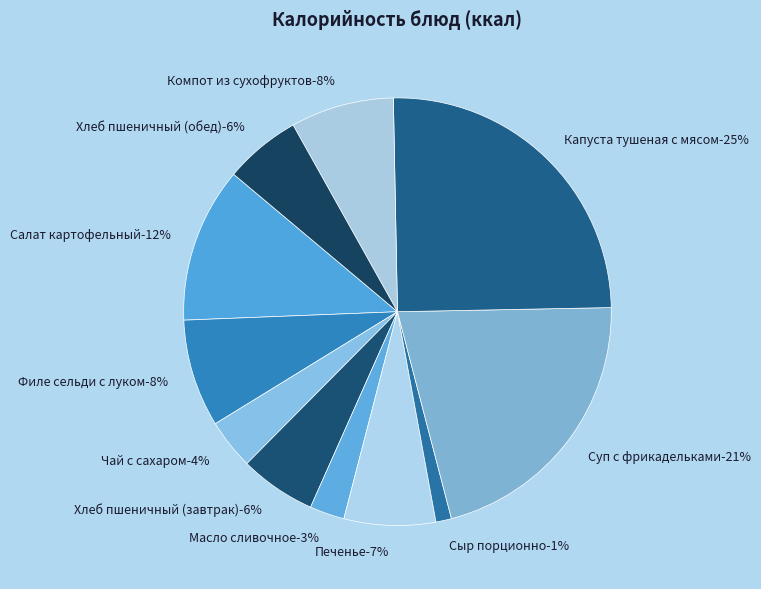

To the nearest percent, what percentage of the pie is Печенье?

7%